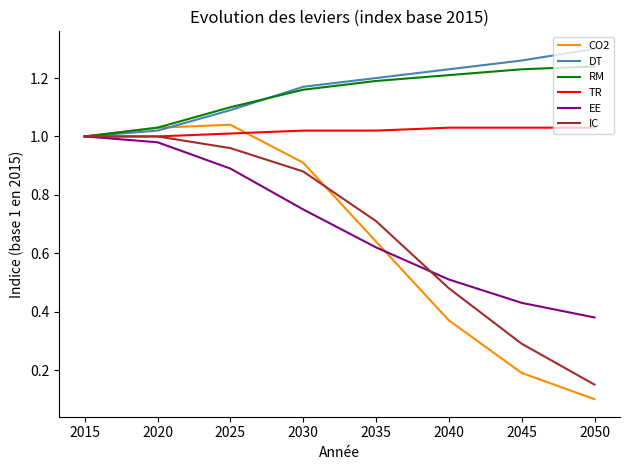

At how many categories does at least one series exceed 0?

8